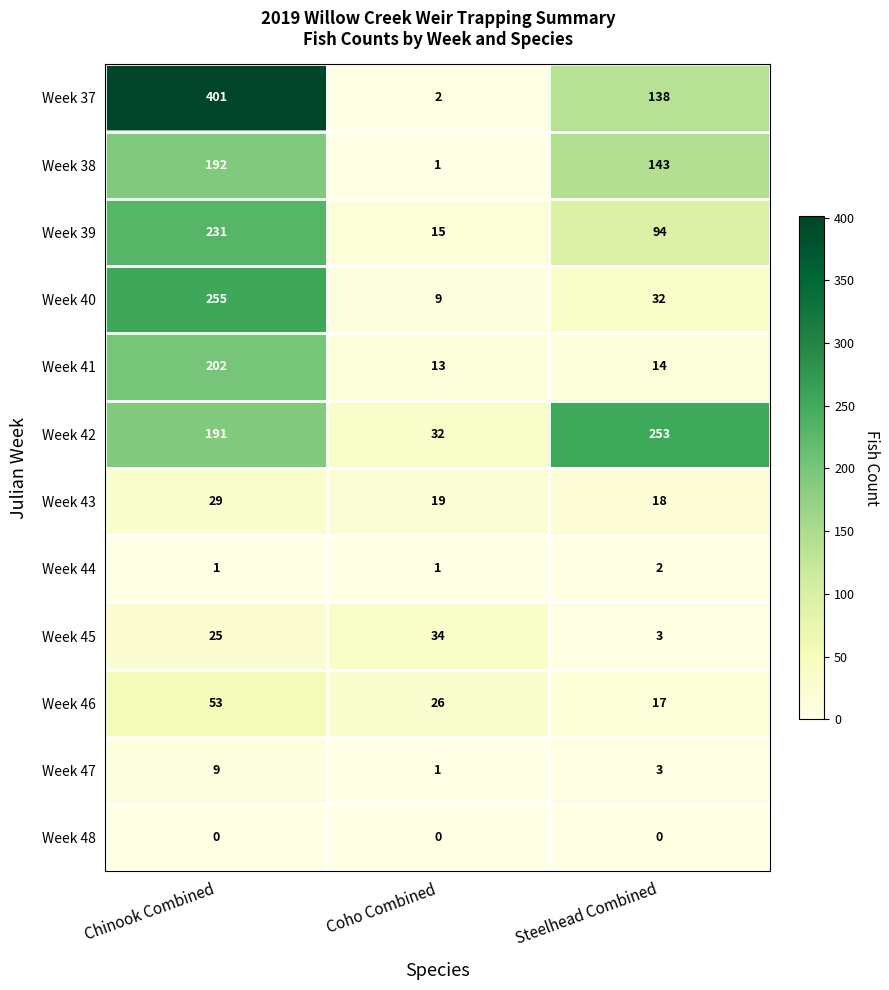

At Chinook Combined, list the series in order from largest to smallest.

Week 37, Week 40, Week 39, Week 41, Week 38, Week 42, Week 46, Week 43, Week 45, Week 47, Week 44, Week 48